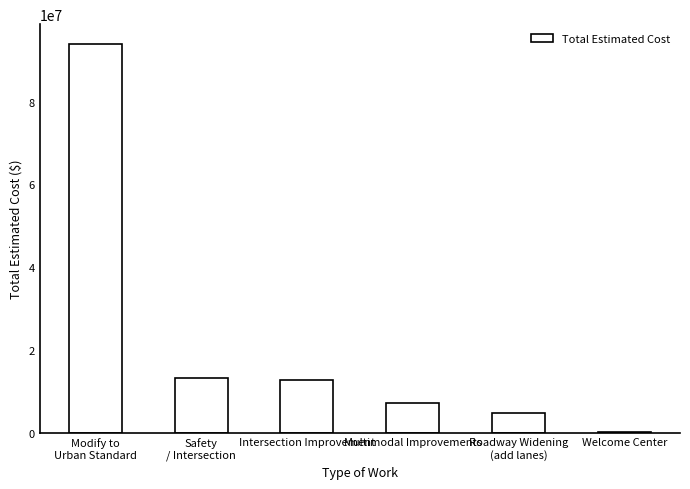

Reading left to right, list all the values displayed in this chart.

93992000	13200000	12672500	7250000	4800000	60000